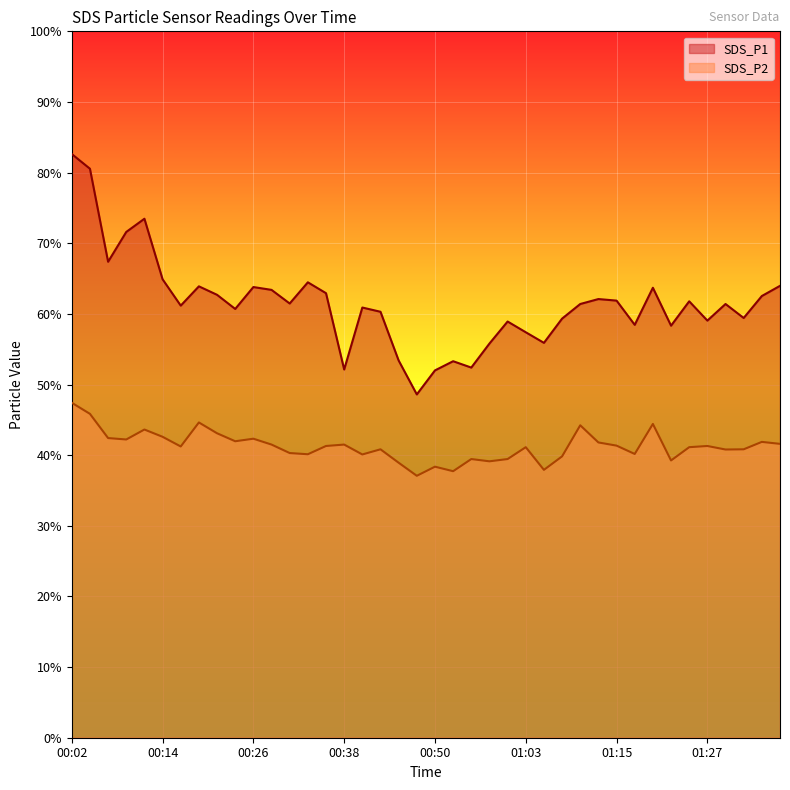

True or false: SDS_P1 and SDS_P2 cross at least once.

False